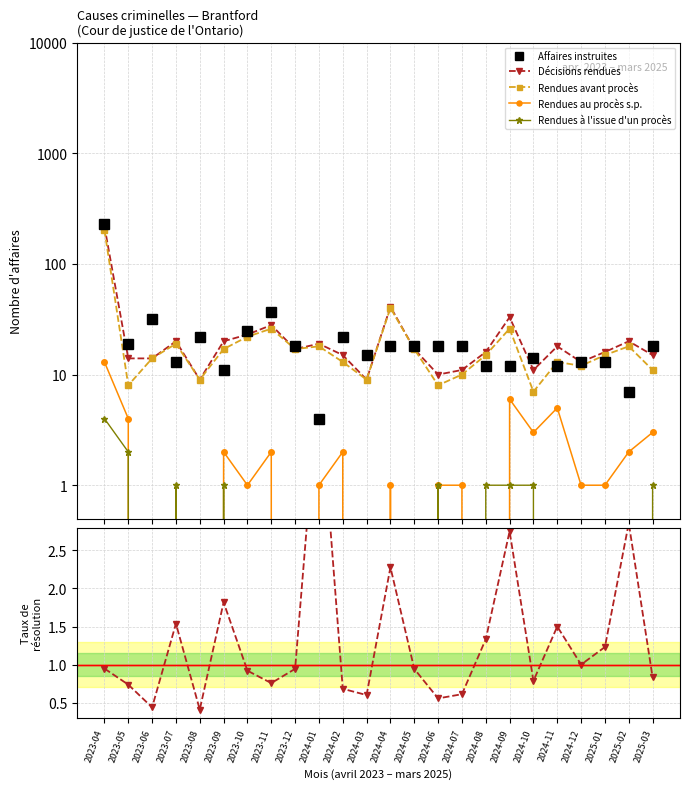

What is the value of the Affaires instruites point at the 12th from the left?

15.0